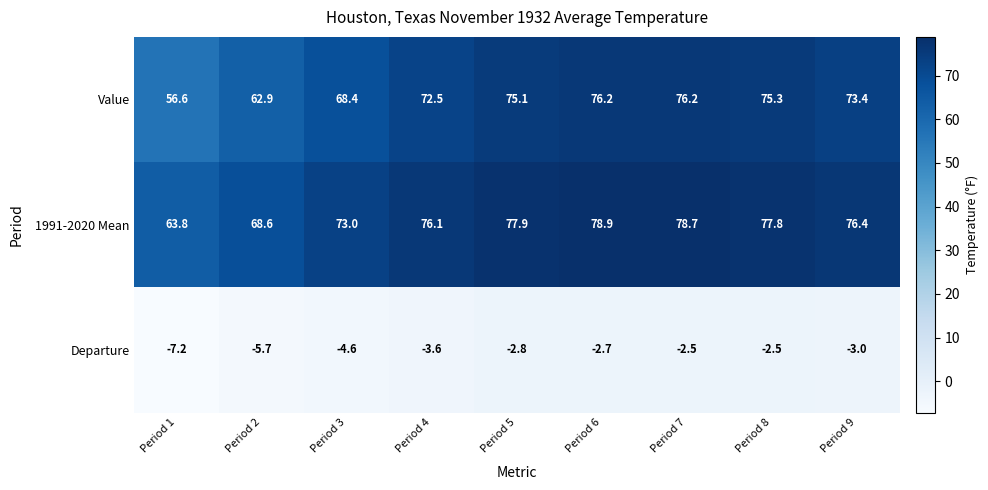

Which series has the largest total across all categories?

1991-2020 Mean